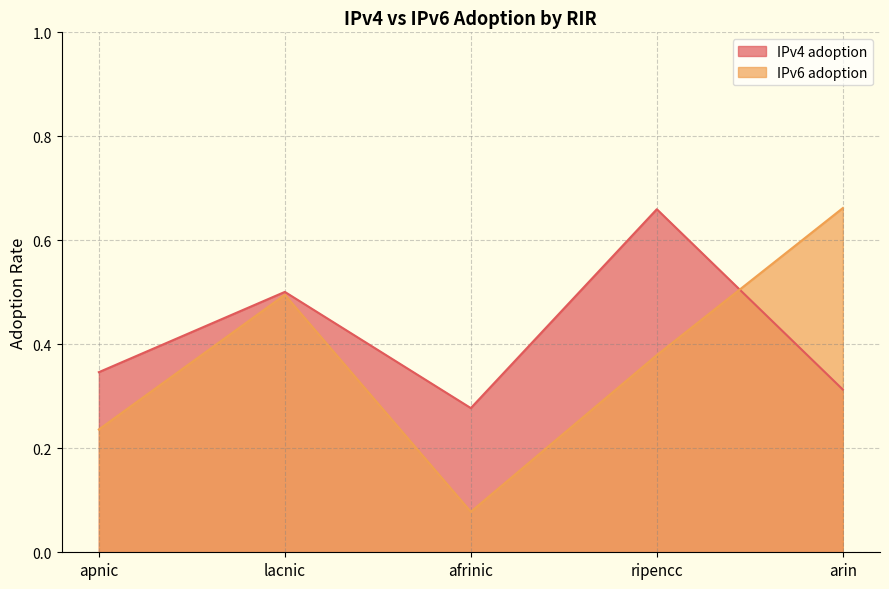

What is the value of the IPv6 adoption point at the 4th from the left?

0.4